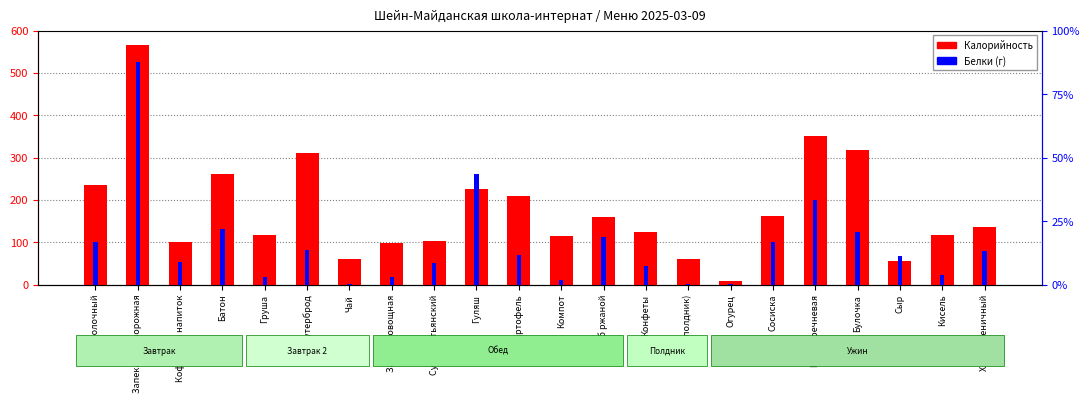

Reading left to right, transcribe all the data shown in this chart.

Калорийность: Суп молочный=234.1	Запеканка творожная=567.0	Кофейный напиток=100.6	Батон=262.0	Груша=117.5	Бутерброд=312.0	Чай=60.0	Закуска овощная=99.2	Суп крестьянский=102.0	Гуляш=225.0	Картофель=210.0	Компот=113.8	Хлеб ржаной=160.0	Конфеты=124.3	Чай (полдник)=60.0	Огурец=8.4	Сосиска=161.0	Каша гречневая=351.7	Булочка=318.0	Сыр=55.5	Кисель=116.9	Хлеб пшеничный=135.6
Белки: Суп молочный=5.8	Запеканка творожная=30.7	Кофейный напиток=3.2	Батон=7.6	Груша=1.0	Бутерброд=4.8	Чай=0.1	Закуска овощная=1.0	Суп крестьянский=3.0	Гуляш=15.2	Картофель=4.0	Компот=0.6	Хлеб ржаной=6.5	Конфеты=2.5	Чай (полдник)=0.1	Огурец=0.1	Сосиска=5.8	Каша гречневая=11.6	Булочка=7.3	Сыр=4.0	Кисель=1.4	Хлеб пшеничный=4.6